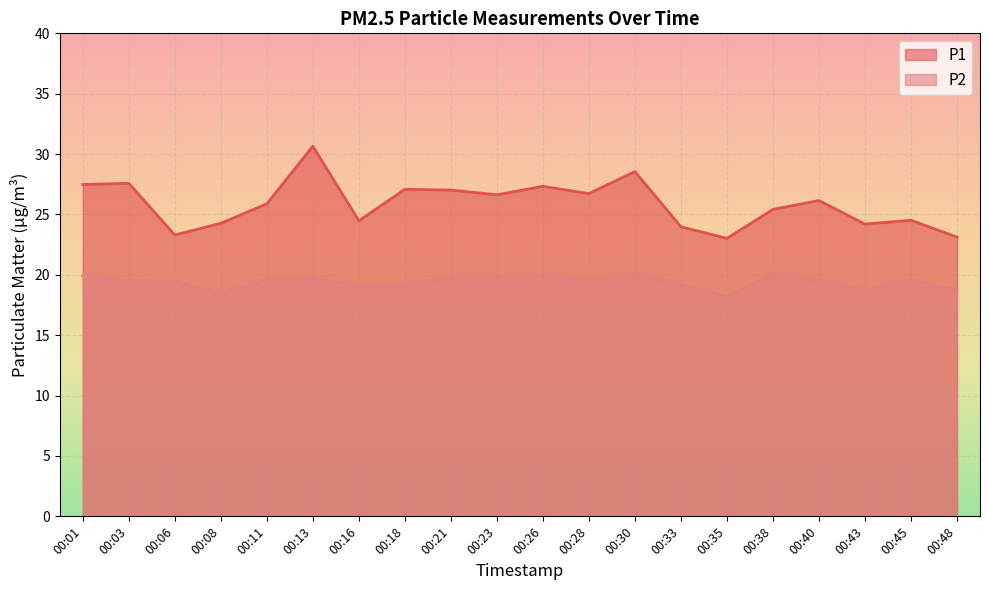

What is the total value across all series at 00:26?

47.3